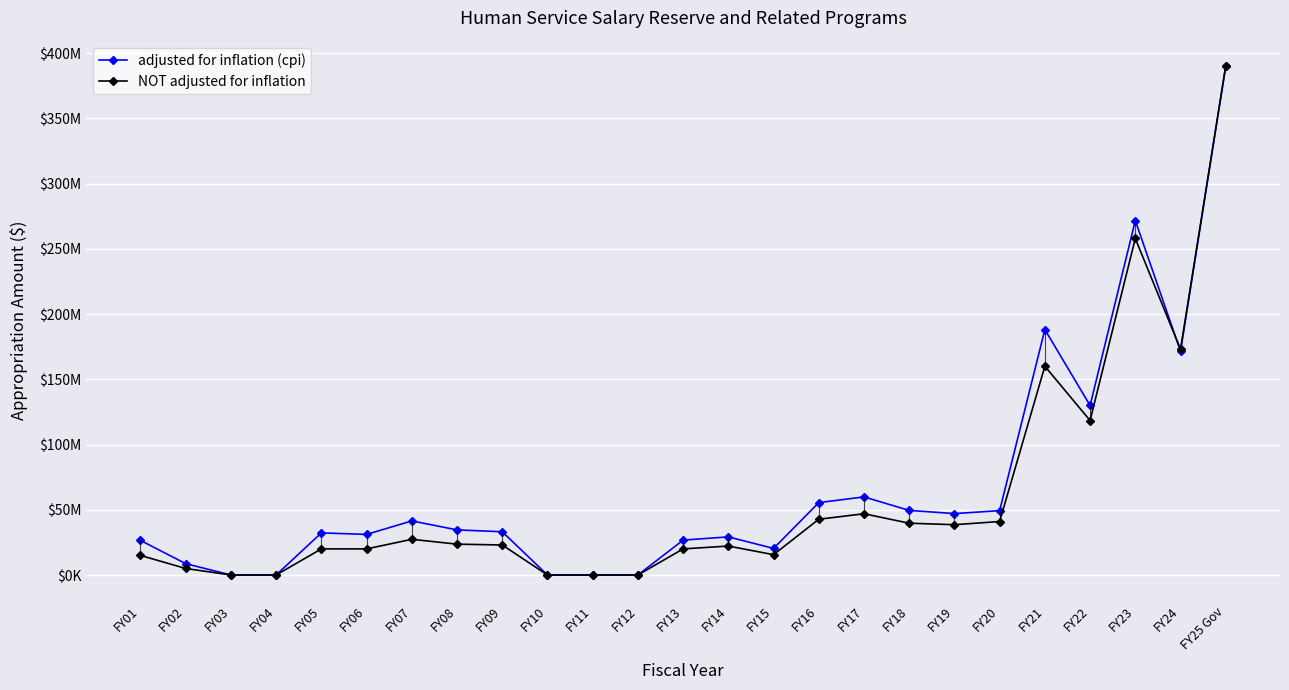

What position from the left is FY14?

14